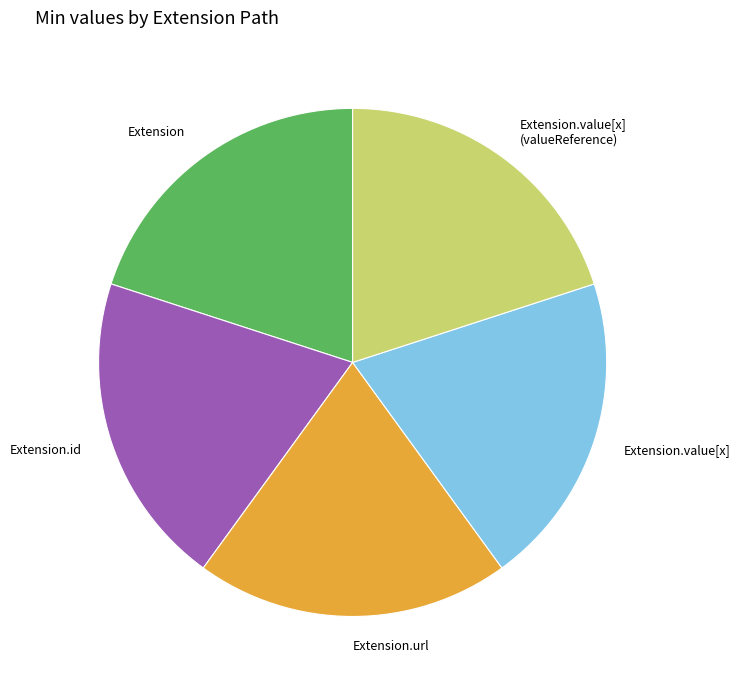

What is the ratio of the value at Extension.value[x] to the value at Extension.url?

1.0